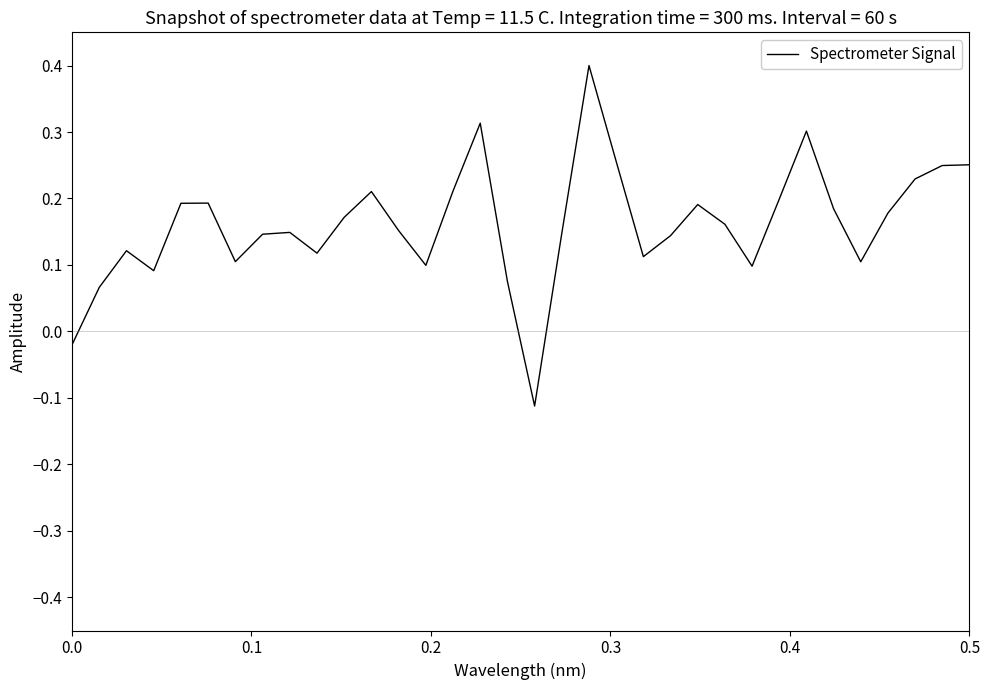

What is the difference between the maximum and minimum values?

0.5